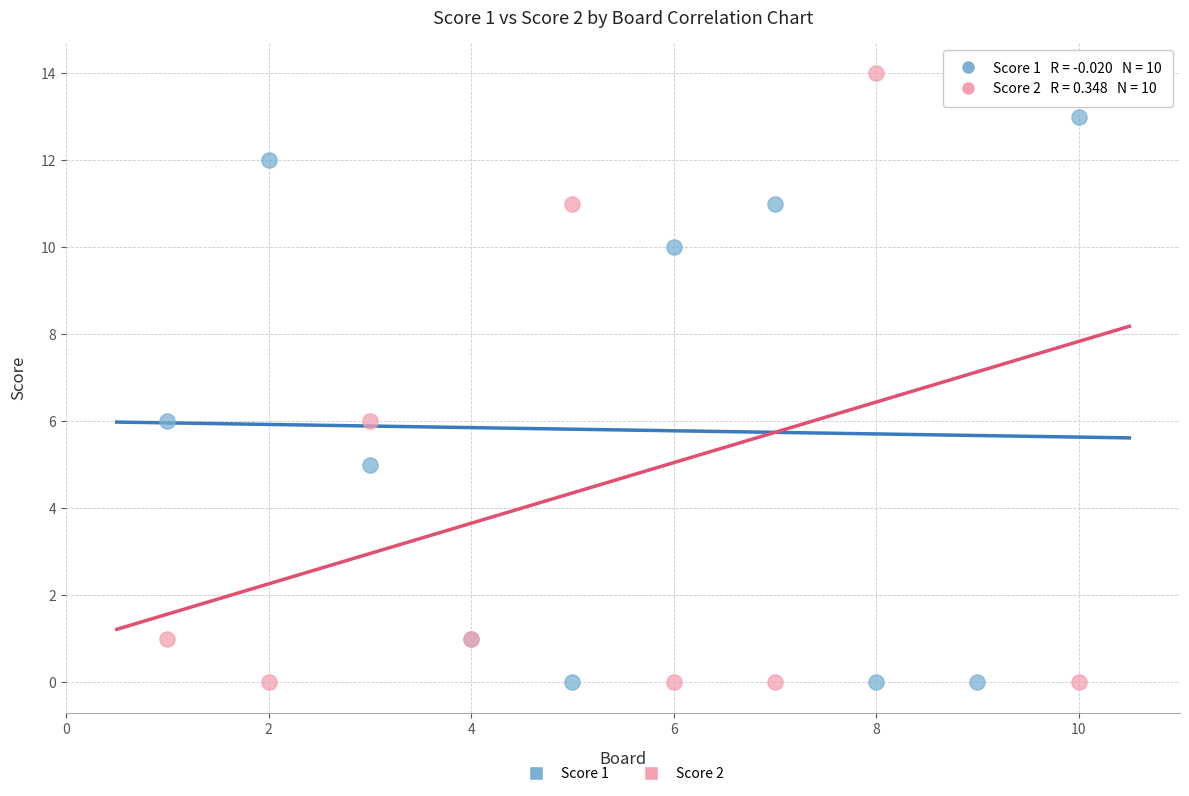

What is the X range (max minus min) for the scatter plot?

9